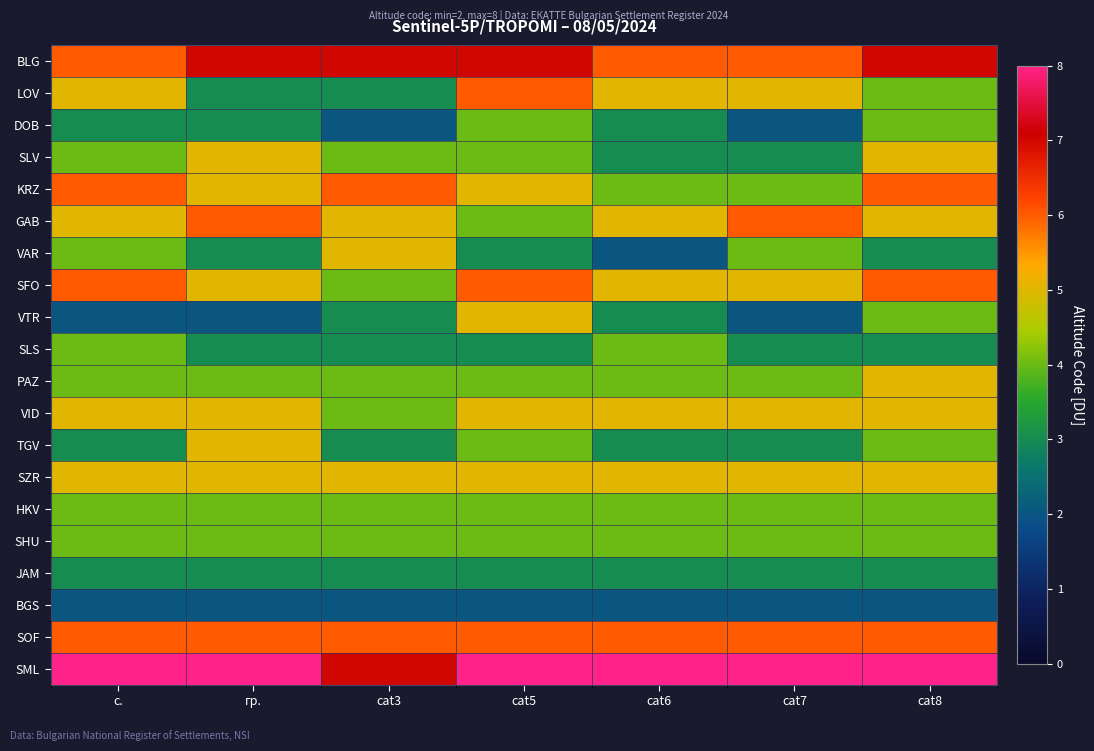

Reading left to right, list all the values displayed in this chart.

BLG: с.=6	гр.=7	cat3=7	cat5=7	cat6=6	cat7=6	cat8=7
LOV: с.=5	гр.=3	cat3=3	cat5=6	cat6=5	cat7=5	cat8=4
DOB: с.=3	гр.=3	cat3=2	cat5=4	cat6=3	cat7=2	cat8=4
SLV: с.=4	гр.=5	cat3=4	cat5=4	cat6=3	cat7=3	cat8=5
KRZ: с.=6	гр.=5	cat3=6	cat5=5	cat6=4	cat7=4	cat8=6
GAB: с.=5	гр.=6	cat3=5	cat5=4	cat6=5	cat7=6	cat8=5
VAR: с.=4	гр.=3	cat3=5	cat5=3	cat6=2	cat7=4	cat8=3
SFO: с.=6	гр.=5	cat3=4	cat5=6	cat6=5	cat7=5	cat8=6
VTR: с.=2	гр.=2	cat3=3	cat5=5	cat6=3	cat7=2	cat8=4
SLS: с.=4	гр.=3	cat3=3	cat5=3	cat6=4	cat7=3	cat8=3
PAZ: с.=4	гр.=4	cat3=4	cat5=4	cat6=4	cat7=4	cat8=5
VID: с.=5	гр.=5	cat3=4	cat5=5	cat6=5	cat7=5	cat8=5
TGV: с.=3	гр.=5	cat3=3	cat5=4	cat6=3	cat7=3	cat8=4
SZR: с.=5	гр.=5	cat3=5	cat5=5	cat6=5	cat7=5	cat8=5
HKV: с.=4	гр.=4	cat3=4	cat5=4	cat6=4	cat7=4	cat8=4
SHU: с.=4	гр.=4	cat3=4	cat5=4	cat6=4	cat7=4	cat8=4
JAM: с.=3	гр.=3	cat3=3	cat5=3	cat6=3	cat7=3	cat8=3
BGS: с.=2	гр.=2	cat3=2	cat5=2	cat6=2	cat7=2	cat8=2
SOF: с.=6	гр.=6	cat3=6	cat5=6	cat6=6	cat7=6	cat8=6
SML: с.=8	гр.=8	cat3=7	cat5=8	cat6=8	cat7=8	cat8=8